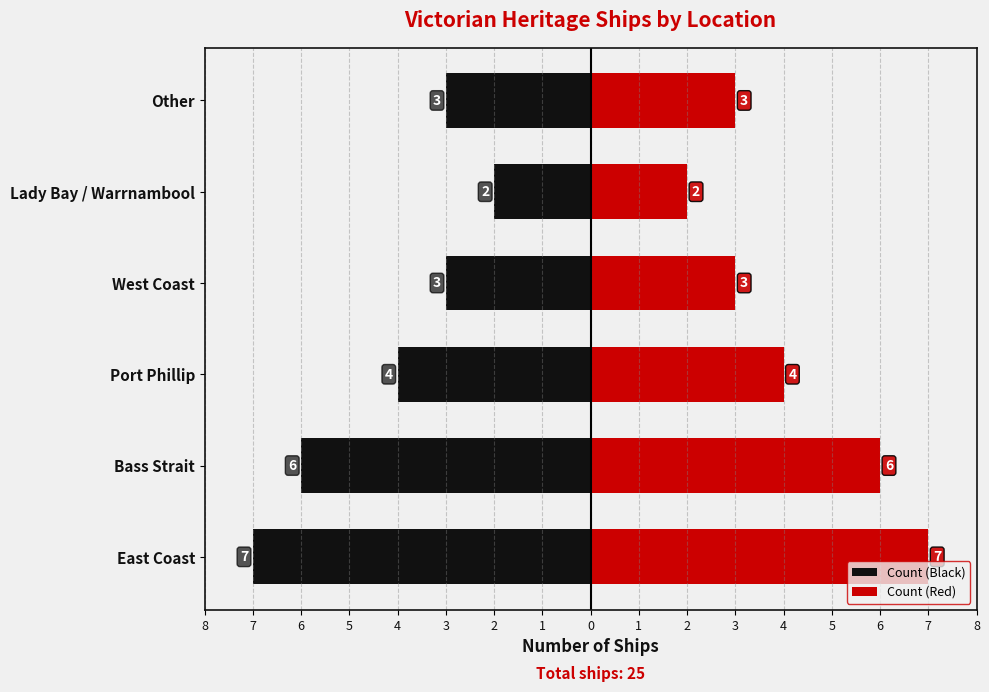

How many data points in Count (Black) are above -3?

1